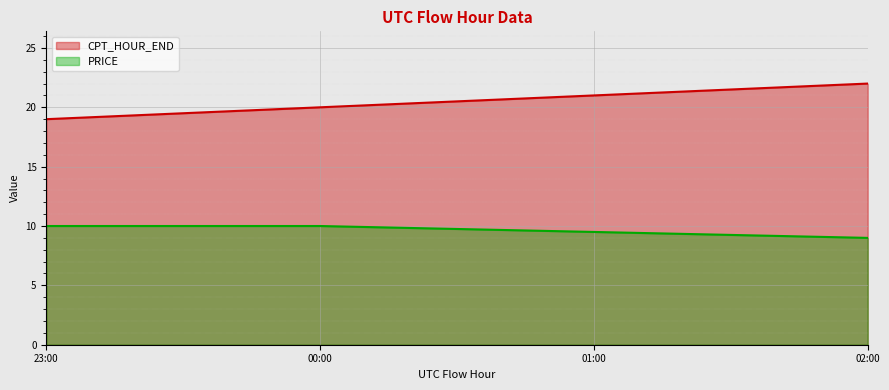

What is the approximate value of CPT_HOUR_END at 23:00?

19